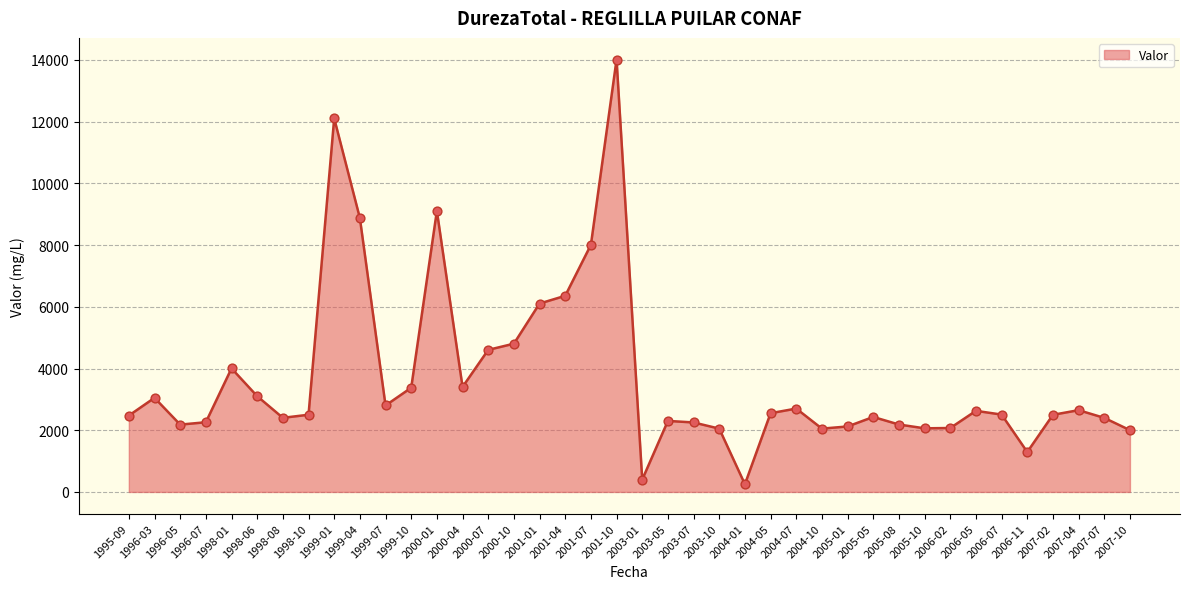

What is the change in value from 1999-07 to 2001-01?

+3303